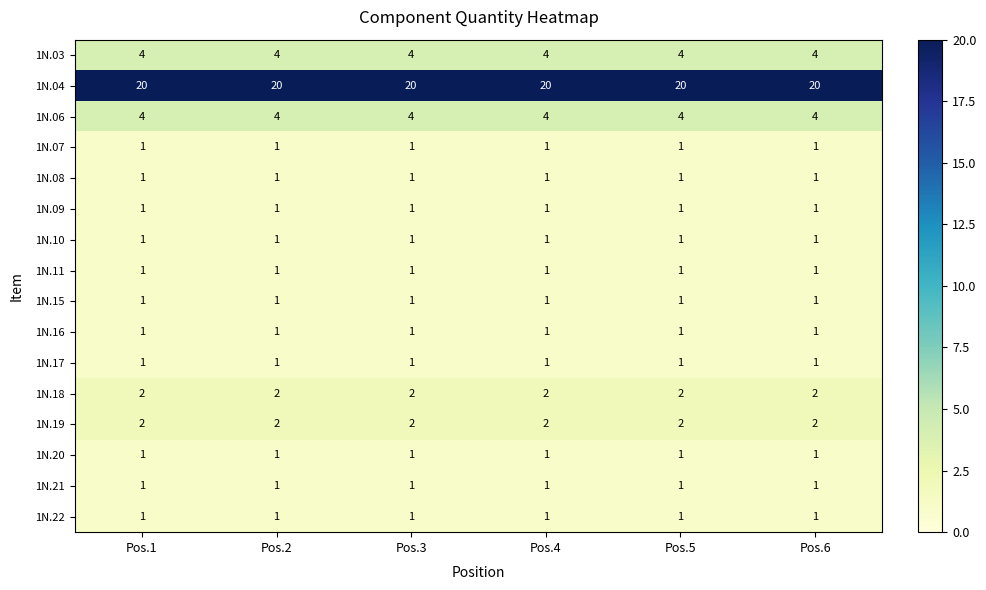

What is the difference between the highest and lowest values at Pos.5?

19